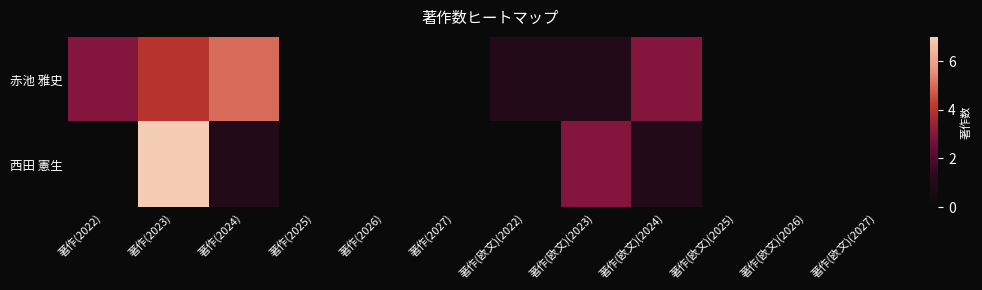

At how many categories does at least one series exceed 1?

5